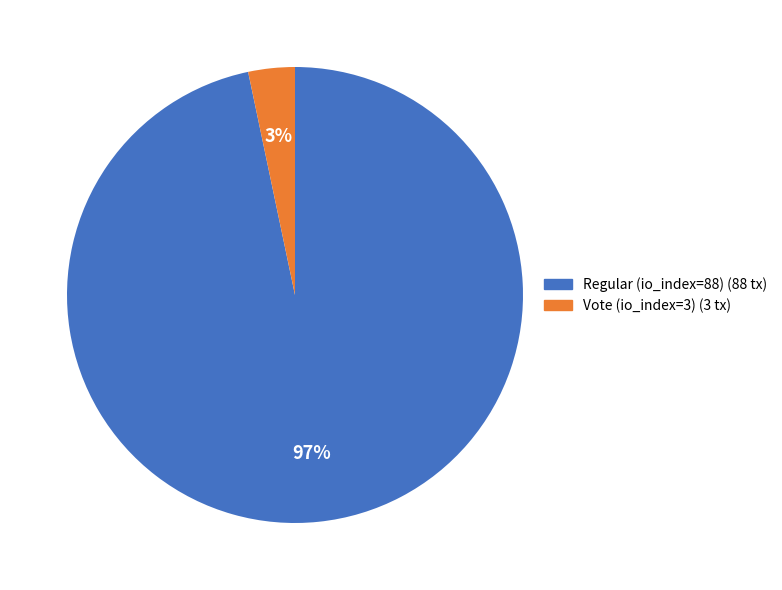

The Vote (io_index=3) slice represents 3% of the pie. True or false?

True